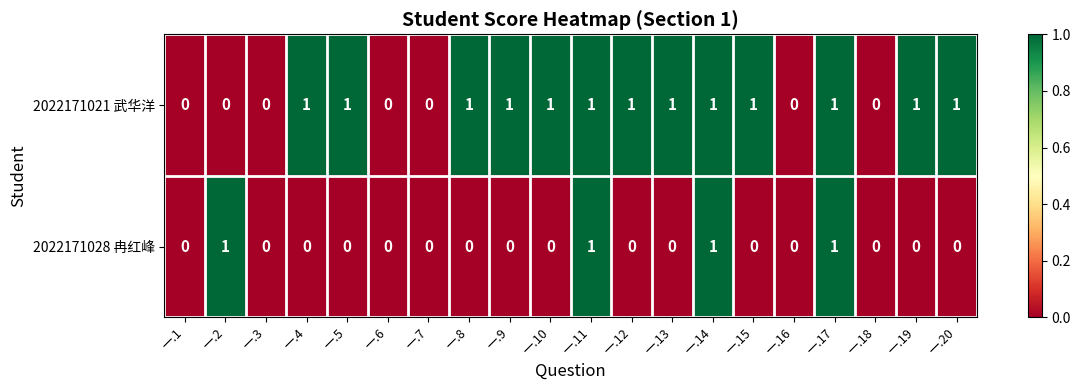

How many positive values does the 2022171028 冉红峰 series have?

4